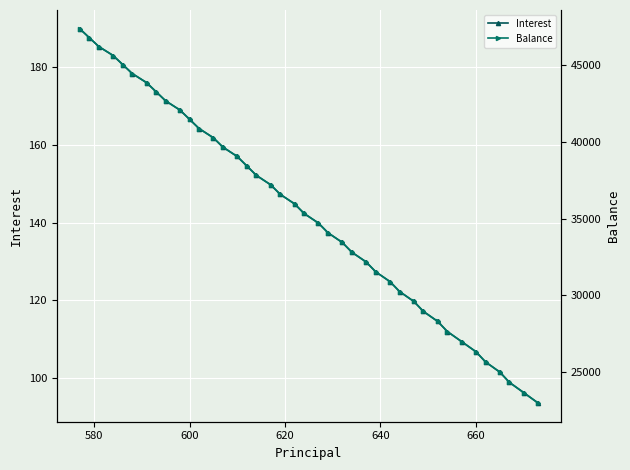

The Interest series shows 25.8 at 660. True or false?

False